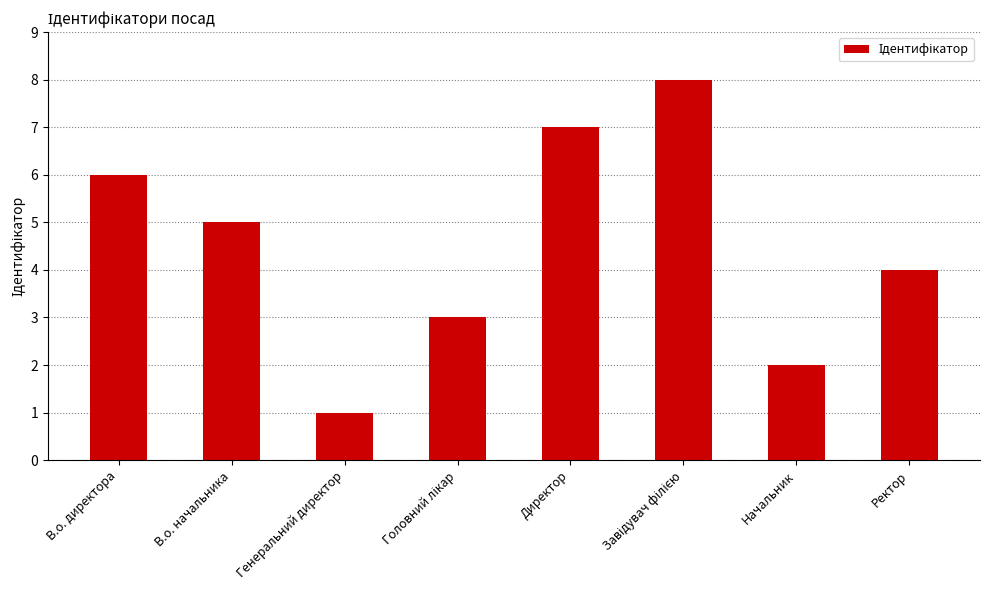

What is the greatest value displayed?

8